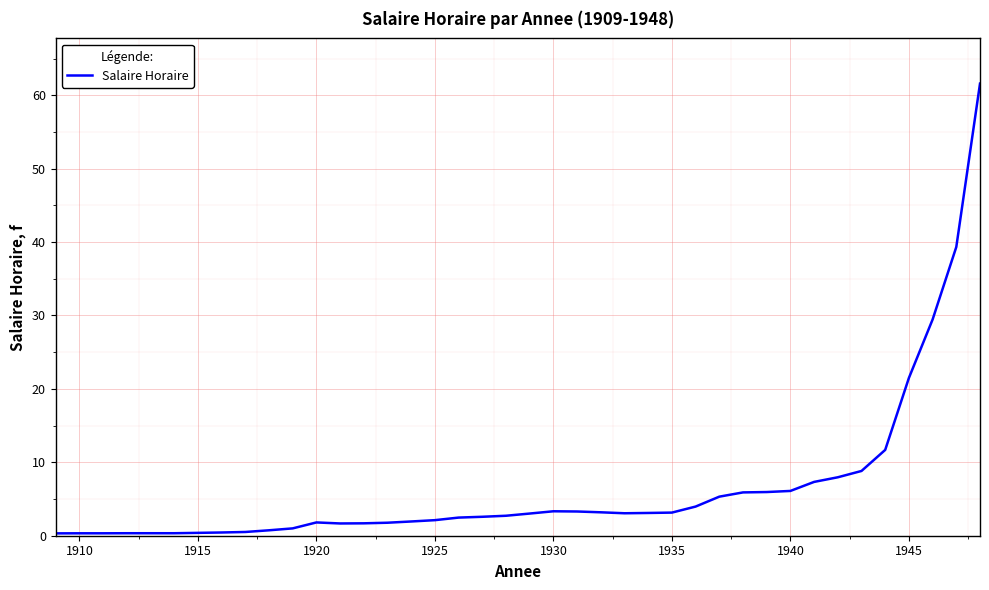

What is the greatest value displayed?

61.6